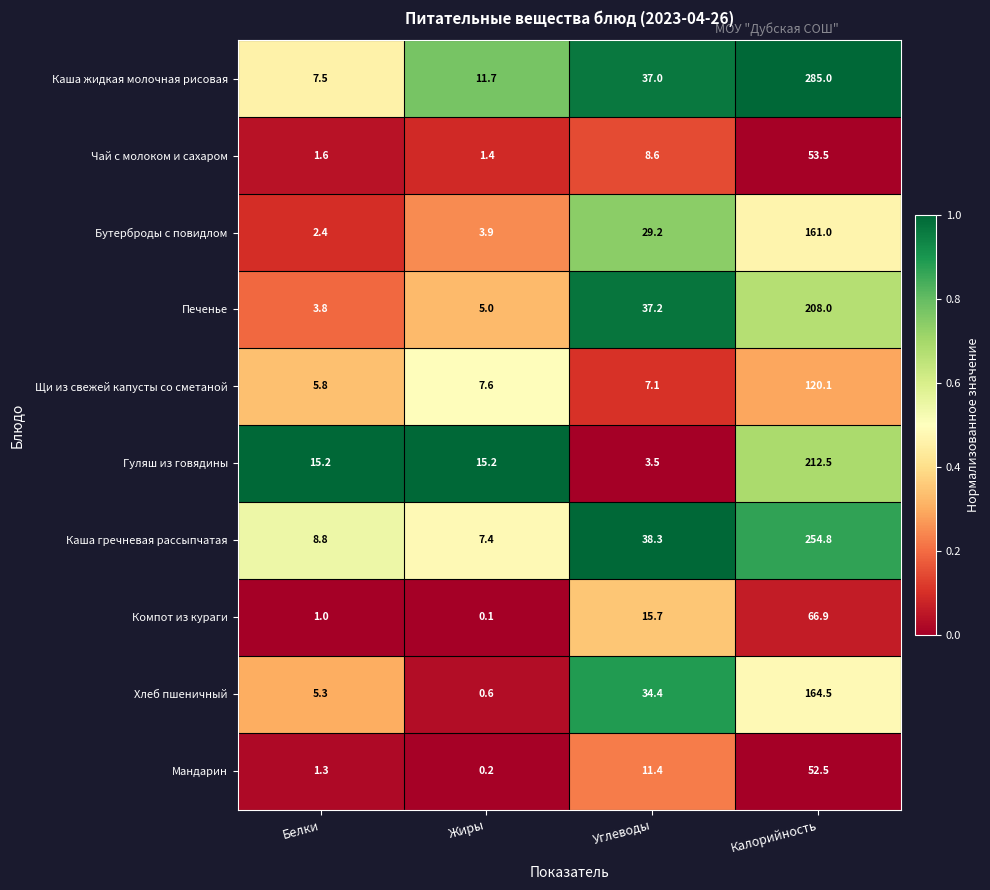

Which category has the highest value across all series?

Калорийность